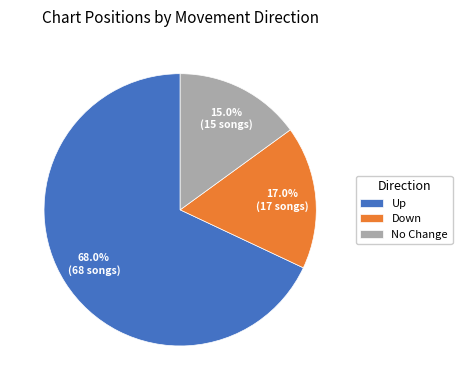

Is there any slice that represents more than half of the pie?

Yes